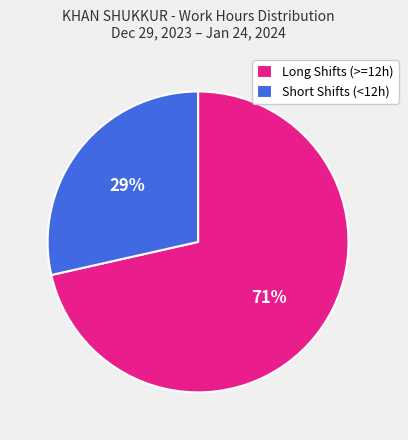

The Short Shifts (<12h) slice represents 42% of the pie. True or false?

False